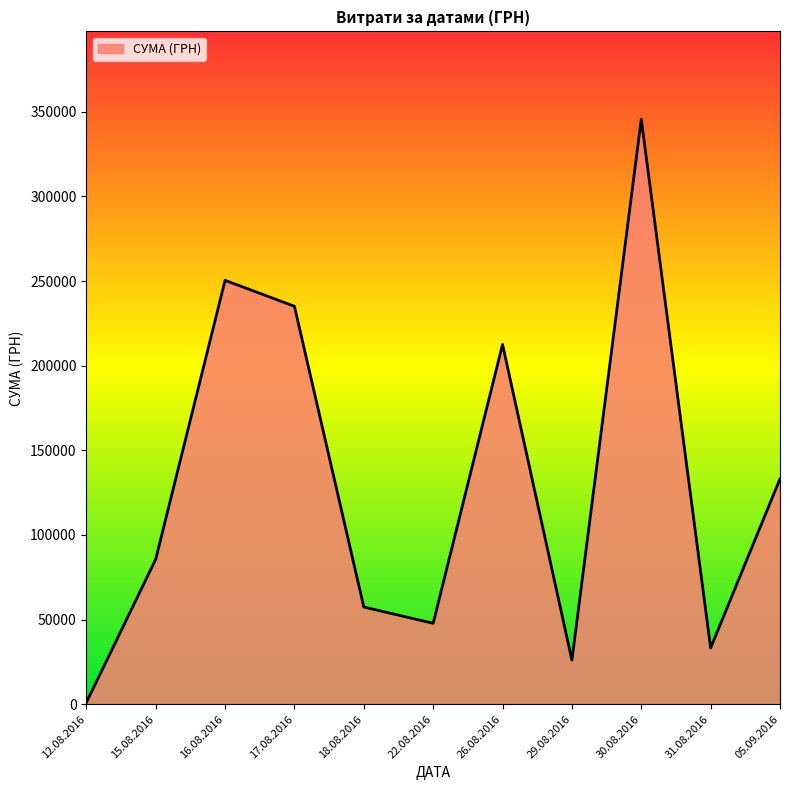

How many lines are shown in the chart?

1